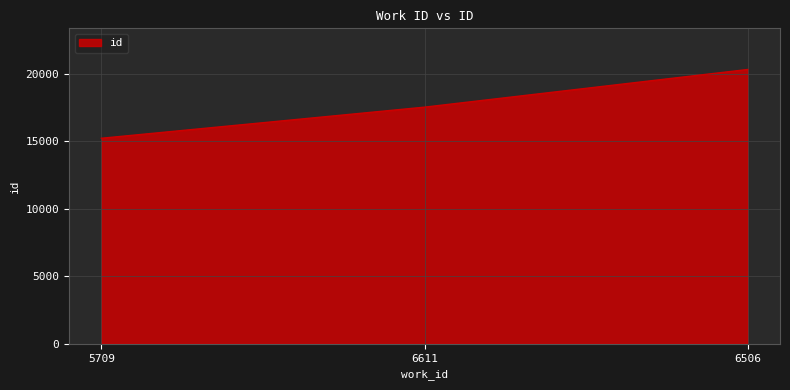

What is the change in value from 6611 to 6506?

+2792